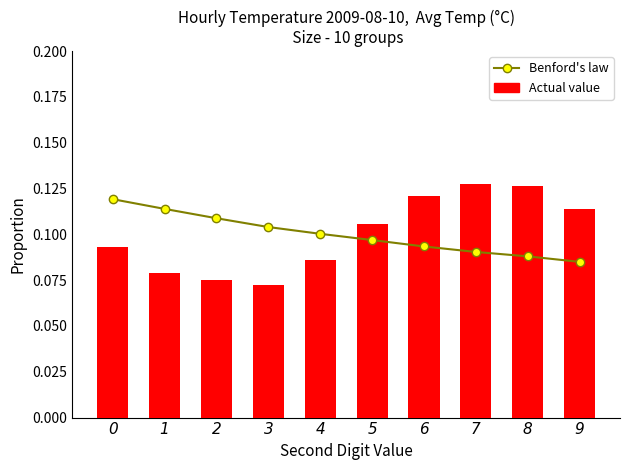

What are all the series names shown in the legend?

Benford's law, Actual value